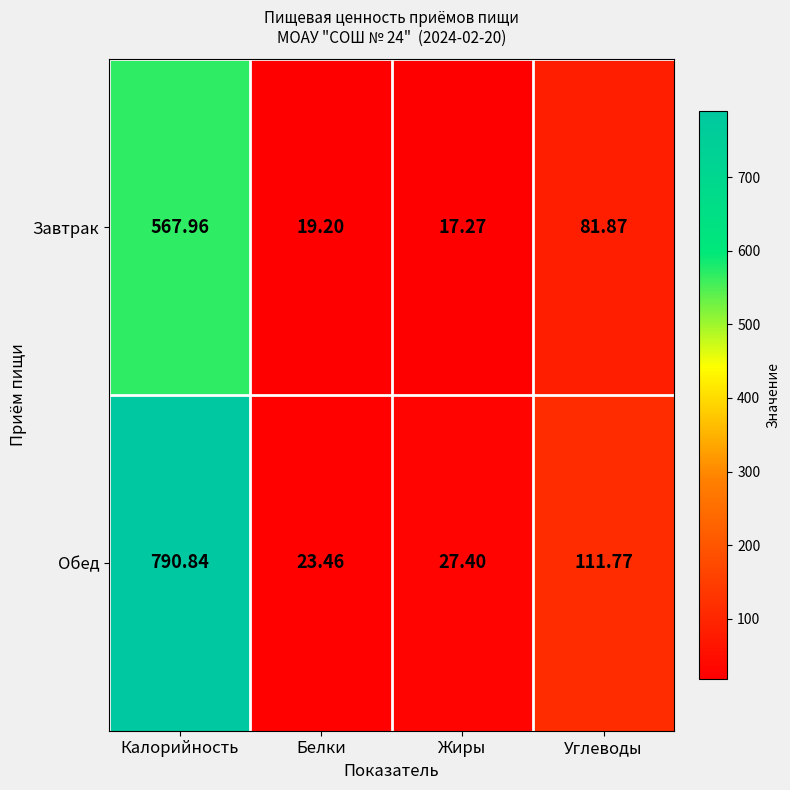

At which category does the chart reach its minimum across all series?

Жиры